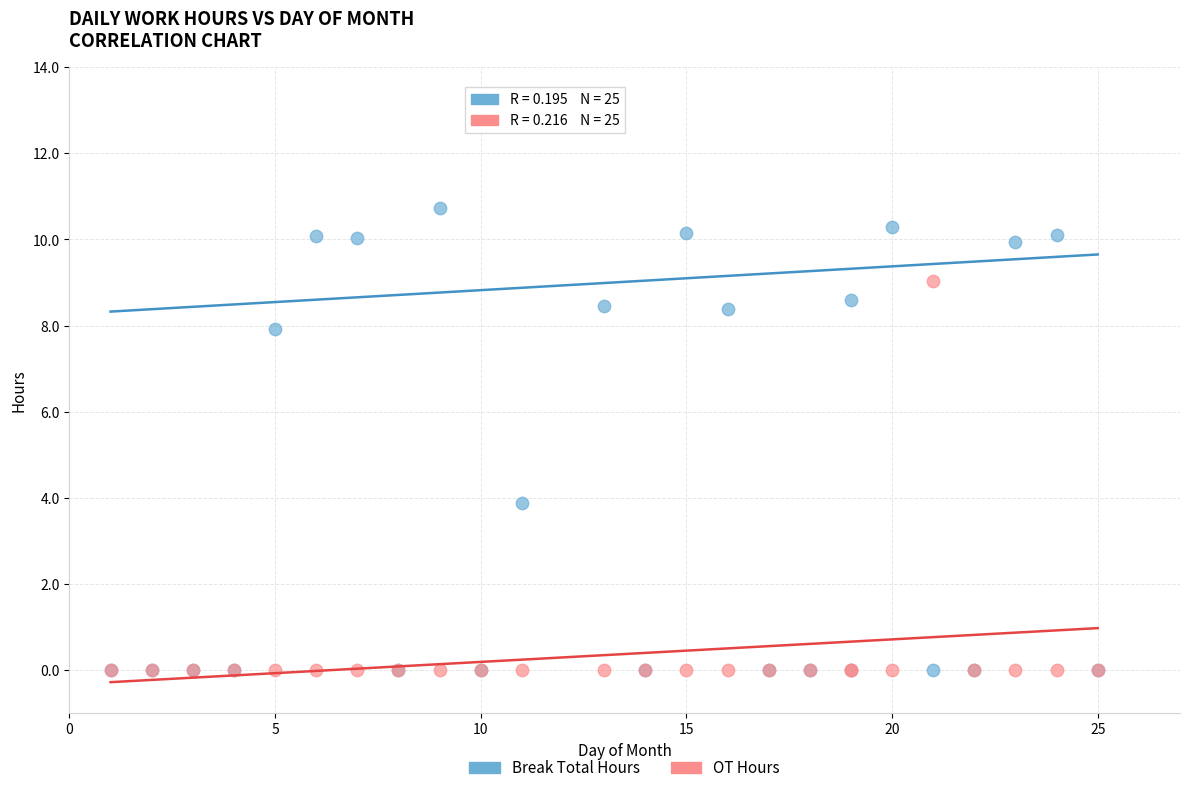

Which series reaches the maximum Y coordinate?

Break Total Hours